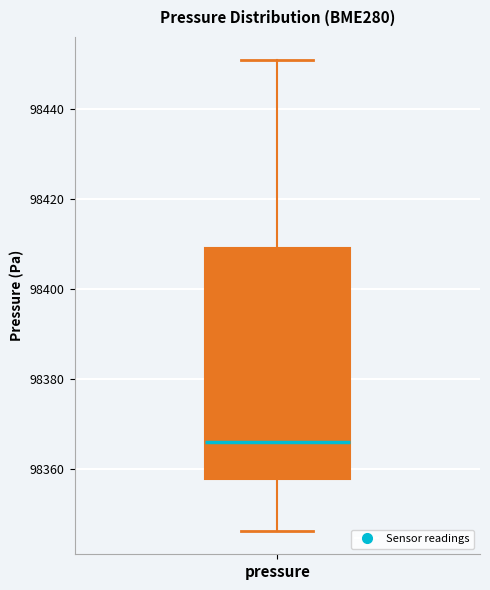

Transcribe this box plot: give where the median line is, the range the box spans, and where the two whiskers end, as read against the y-axis. The values are not printed on the chart, so give them approximately, as read against the axis.

median 98366, box 98358 to 98410, whiskers 98346 to 98450